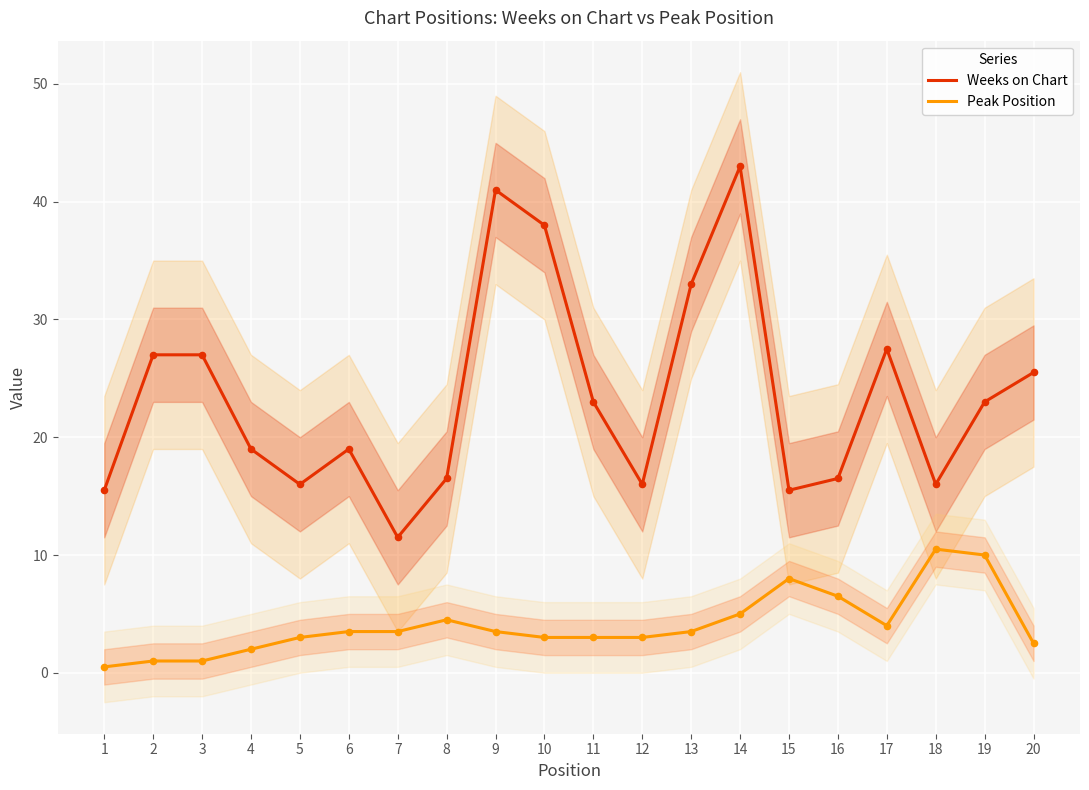

At how many categories does at least one series exceed 19?

10